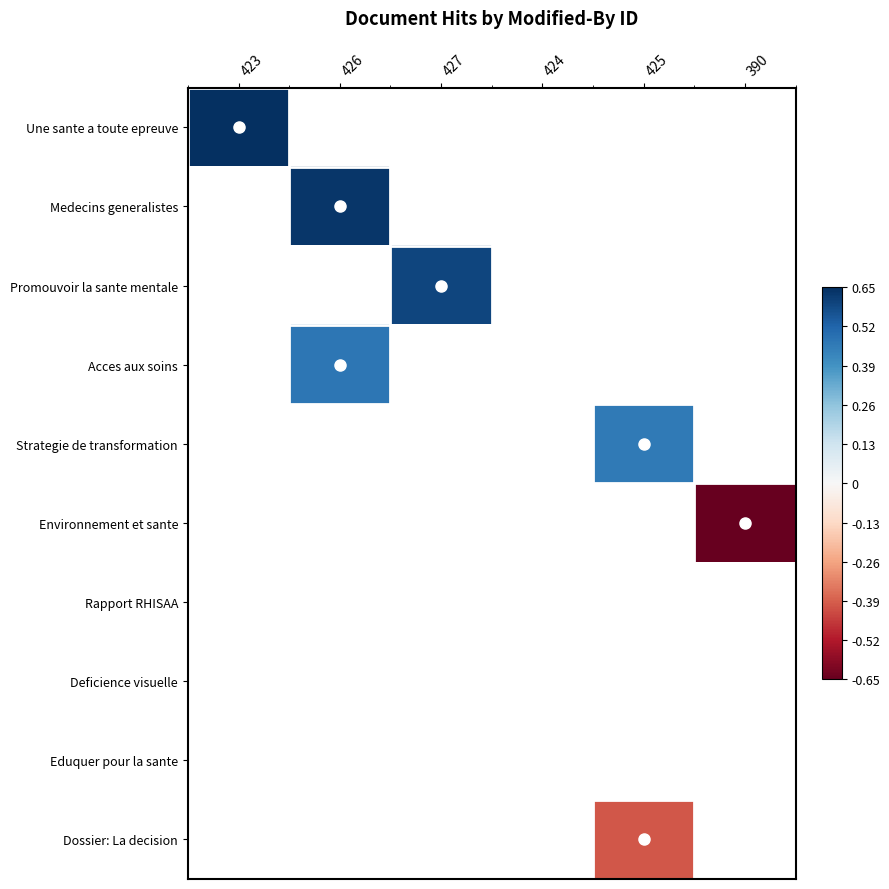

Which category has the lowest value across all series?

390